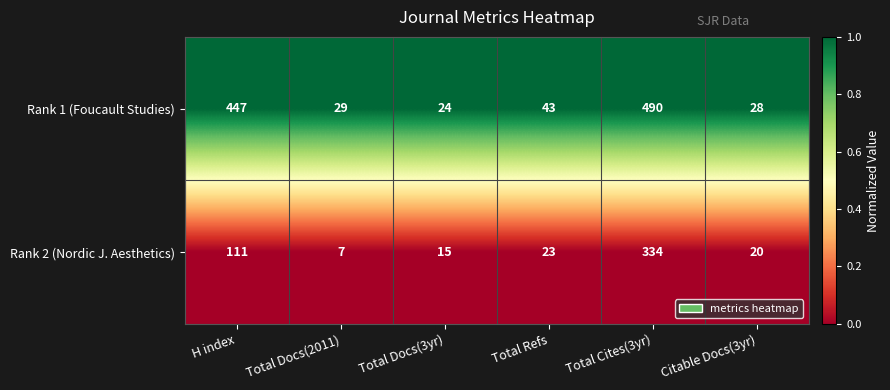

What is the total value across all series at Citable Docs(3yr)?

48